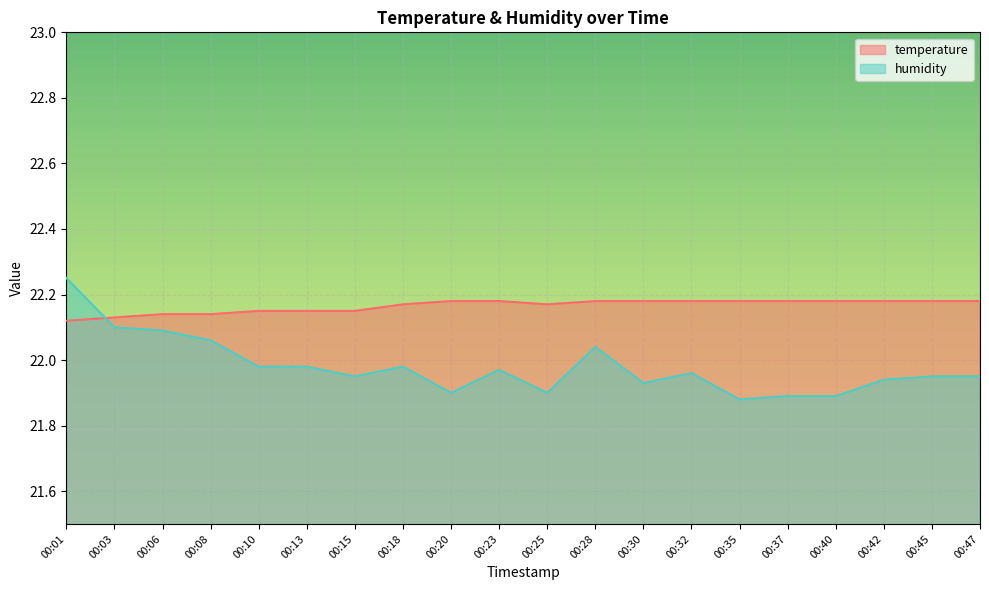

In temperature, how many points are lower than both neighbors (excluding endpoints)?

1